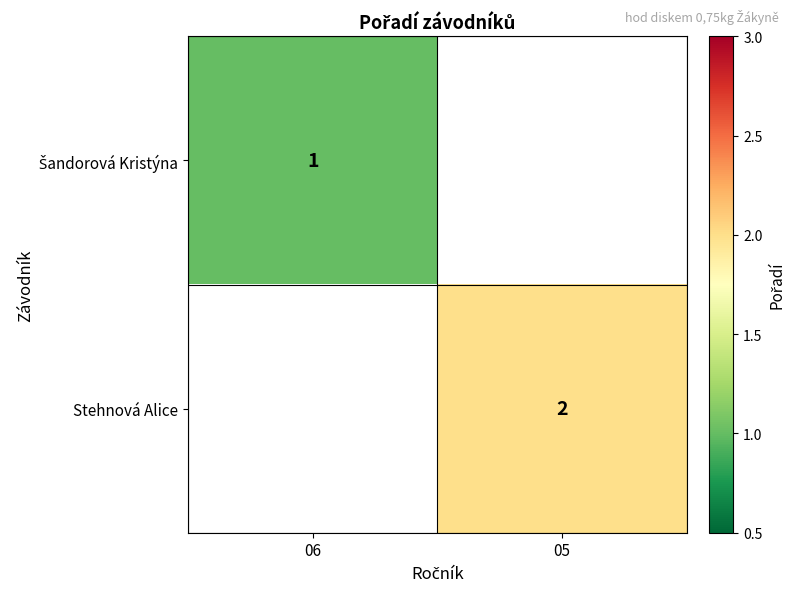

The Stehnová Alice series shows 2 at 05. True or false?

True